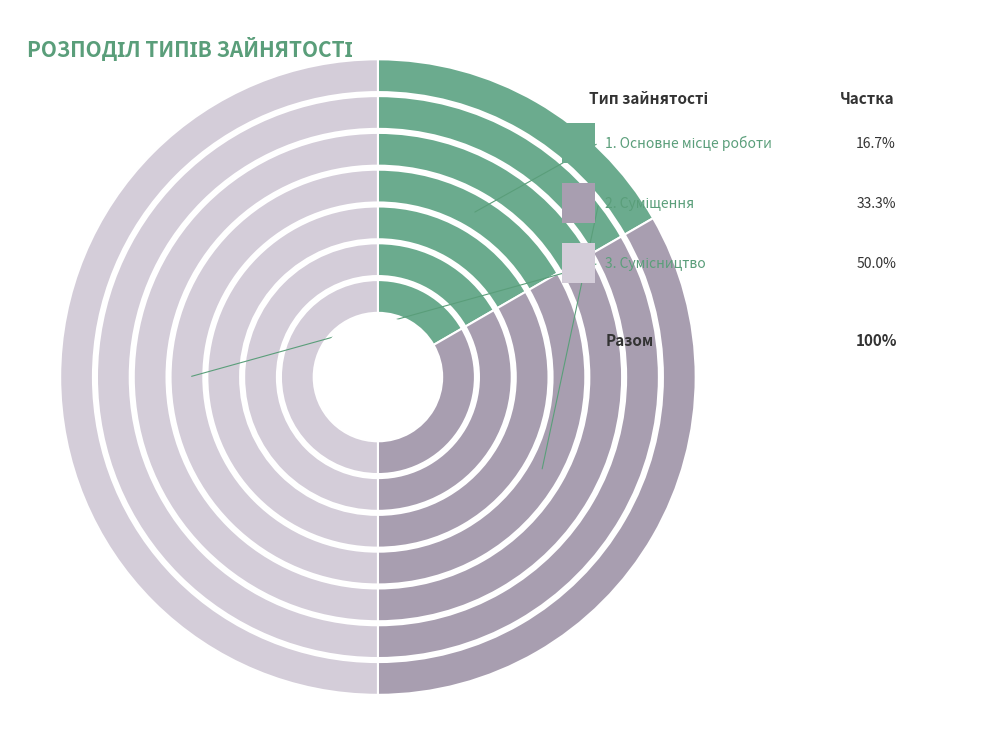

How much of the chart is everything except Сумісництво?

50.0%